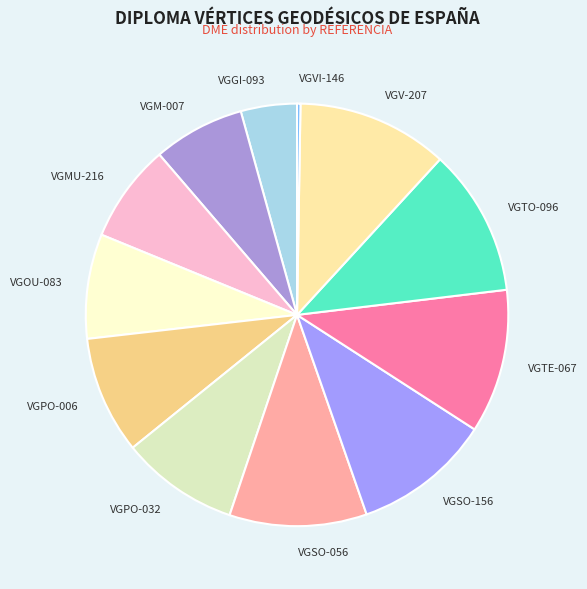

Between VGV-207 and VGTE-067, which is larger?

VGV-207